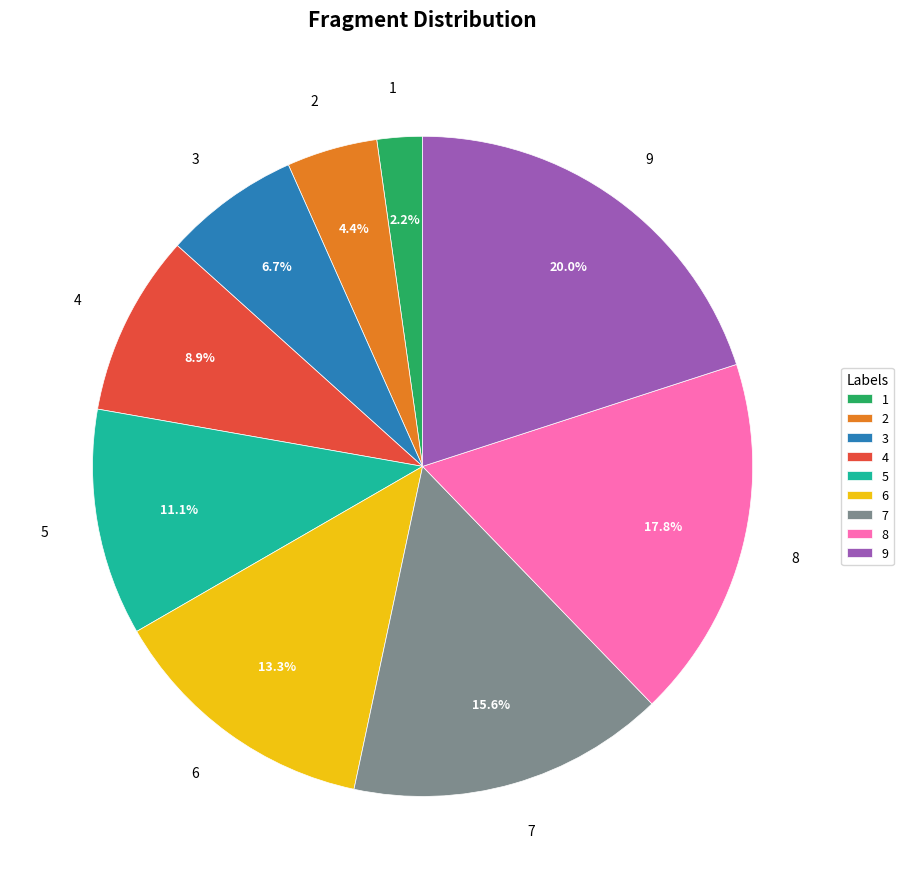

Does 1 account for over 50% of the chart?

No